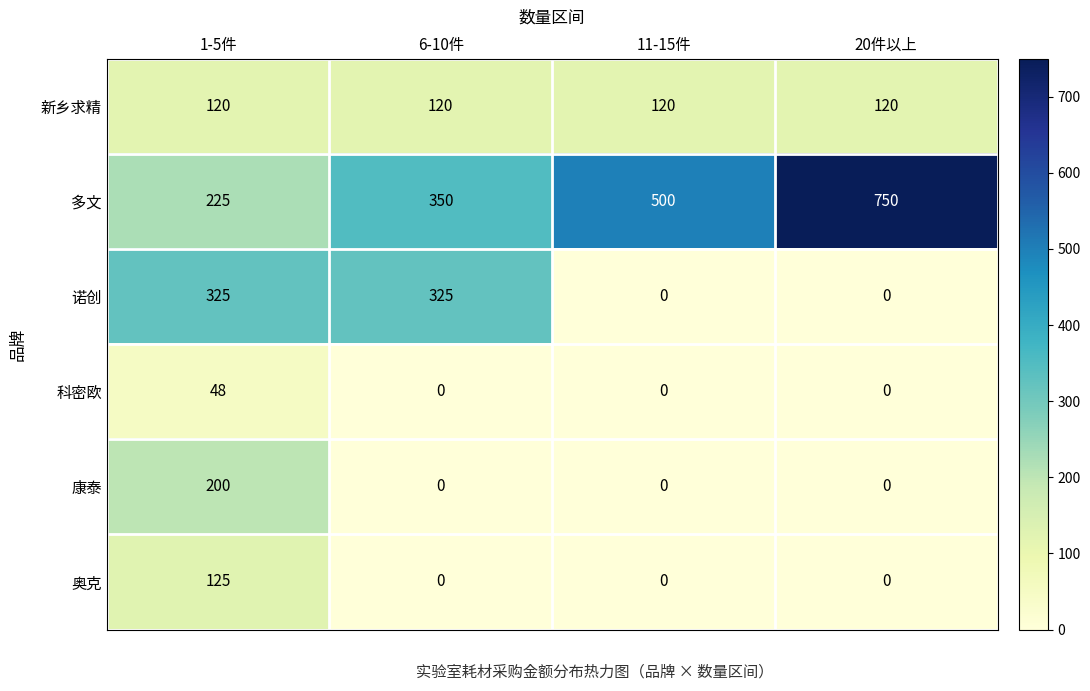

Rank the series by their maximum value, from lowest to highest.

科密欧, 新乡求精, 奥克, 康泰, 诺创, 多文